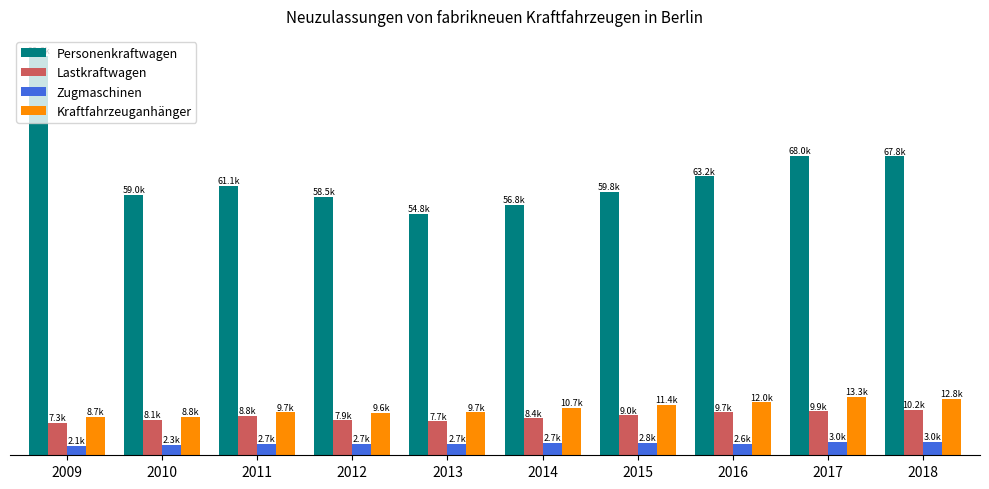

Does the chart contain stacked bars?

No